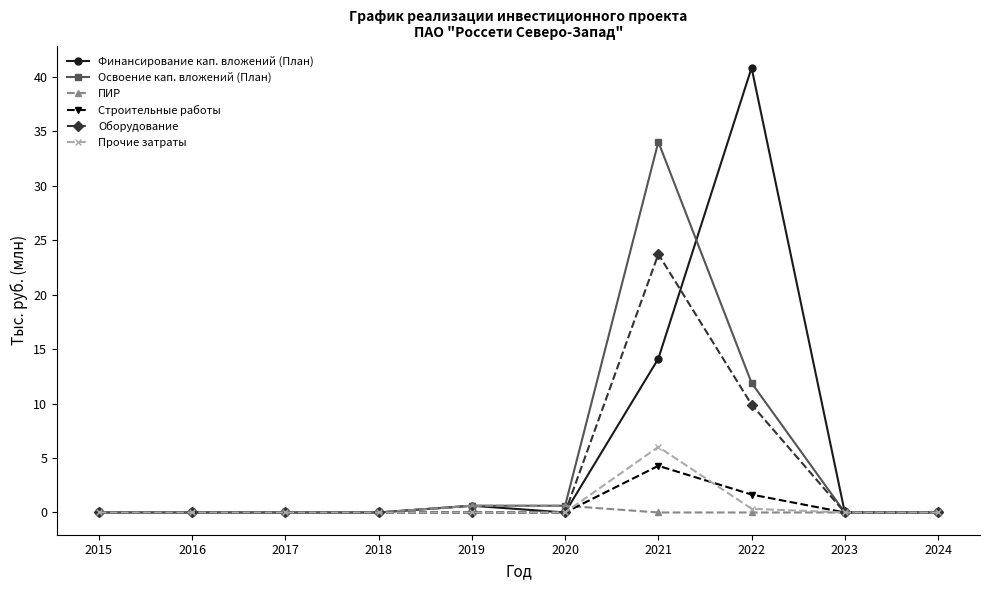

Which category has the highest value across all series?

2022